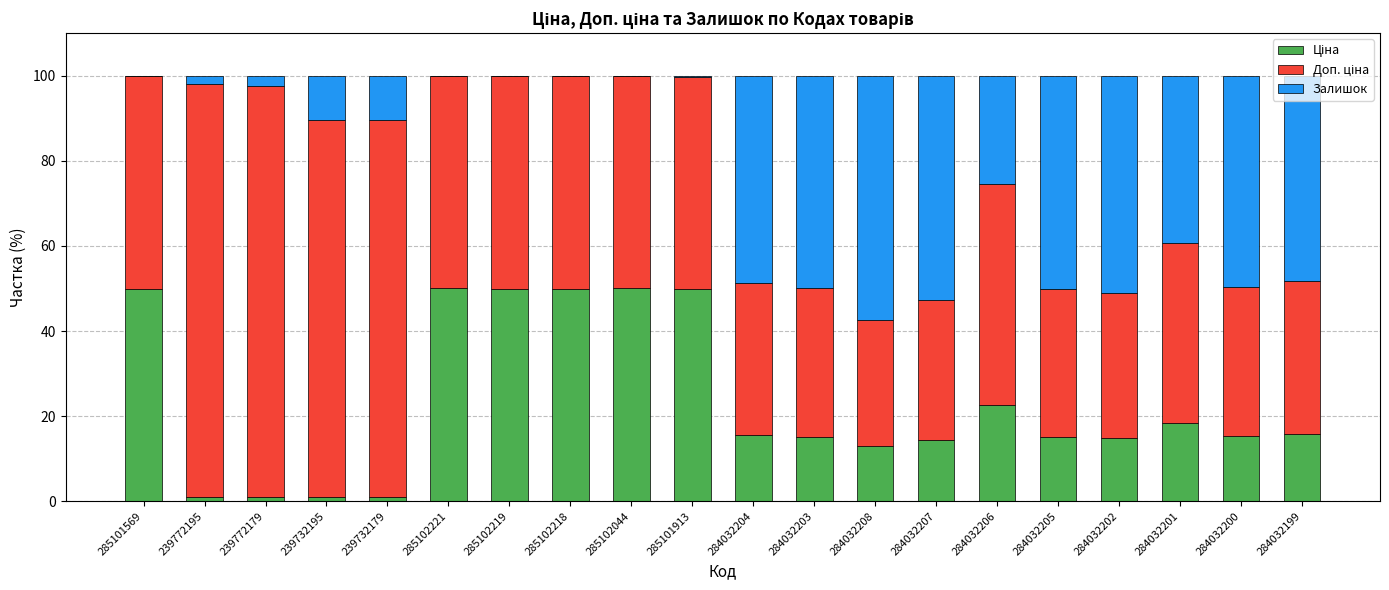

What is the total value across all series at 284032200?

100.0